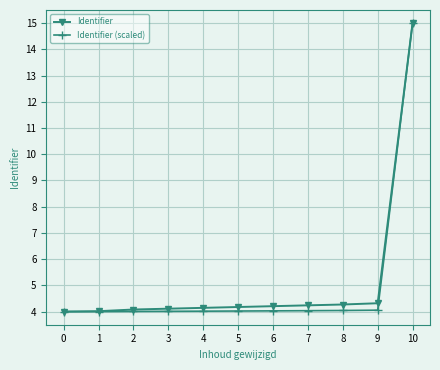

What is the value of the Identifier (scaled) point at the 4th from the left?

4.0